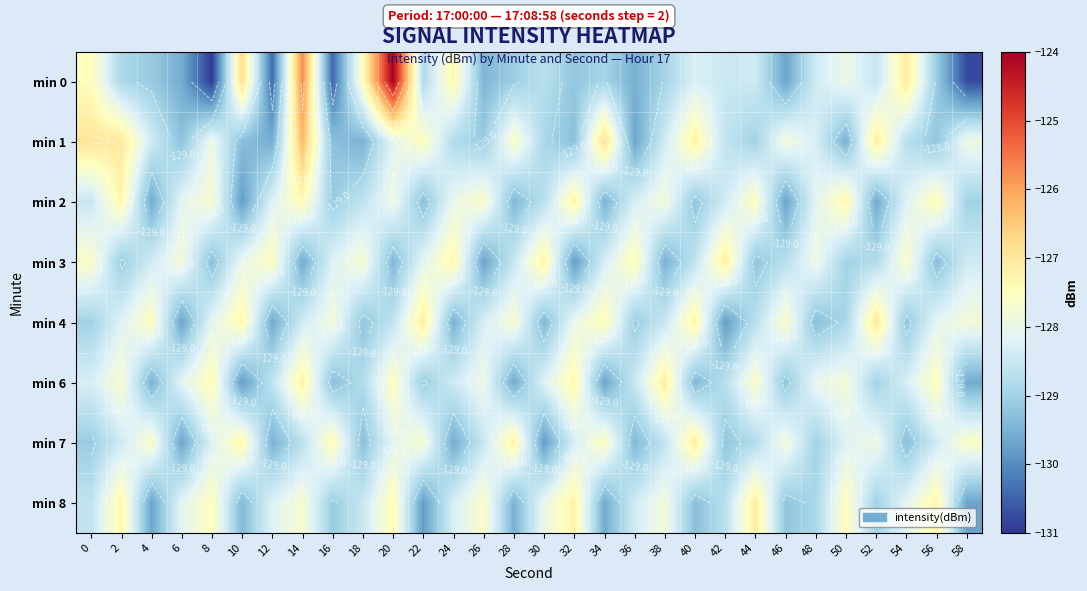

Is it true that min 4 equals -46.0 at 6?

False